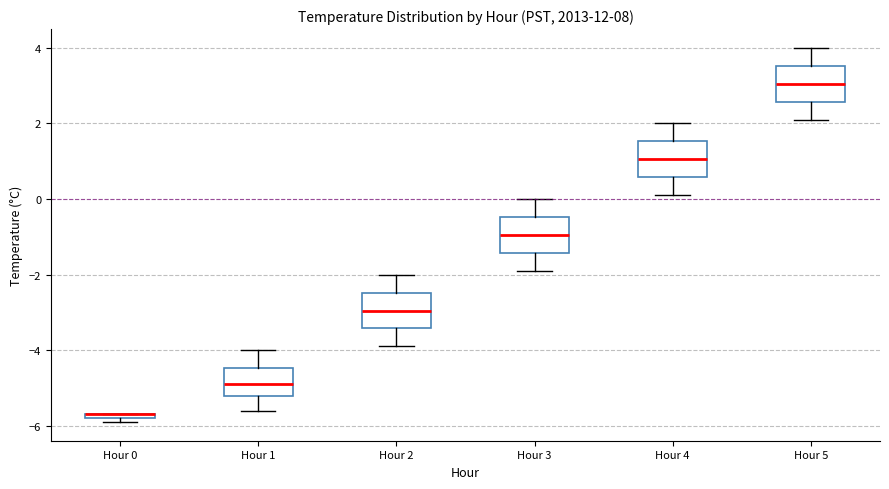

Where is the lower edge of the box for Hour 3 on the y-axis? The values are not printed on the chart, so give them approximately, as read against the axis.

-1.4